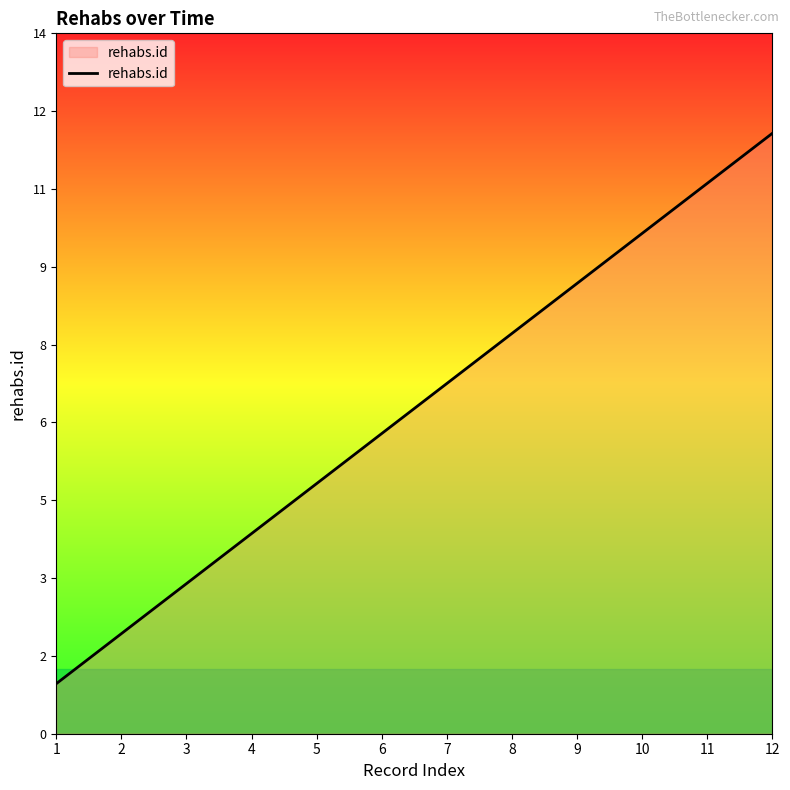

What is the value of the 5th point from the left?

5